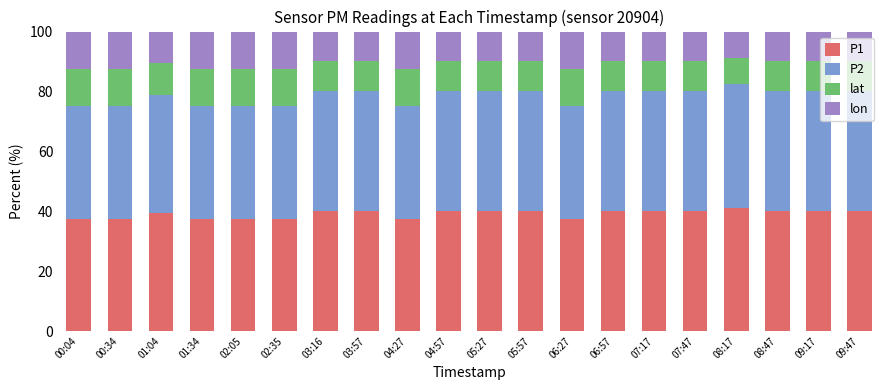

What are all the series names shown in the legend?

P1, P2, lat, lon